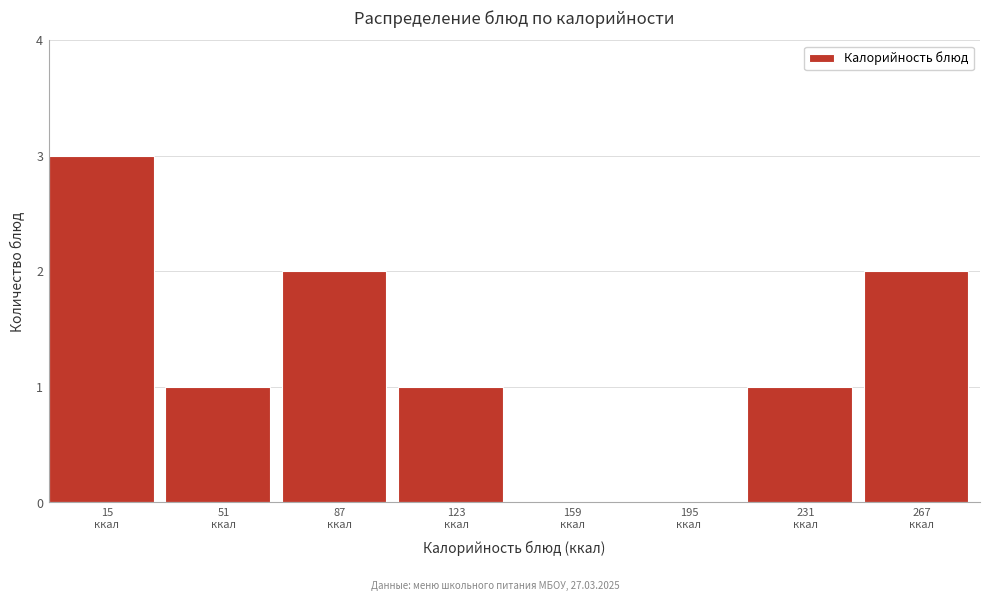

What is the maximum value shown in the chart?

3